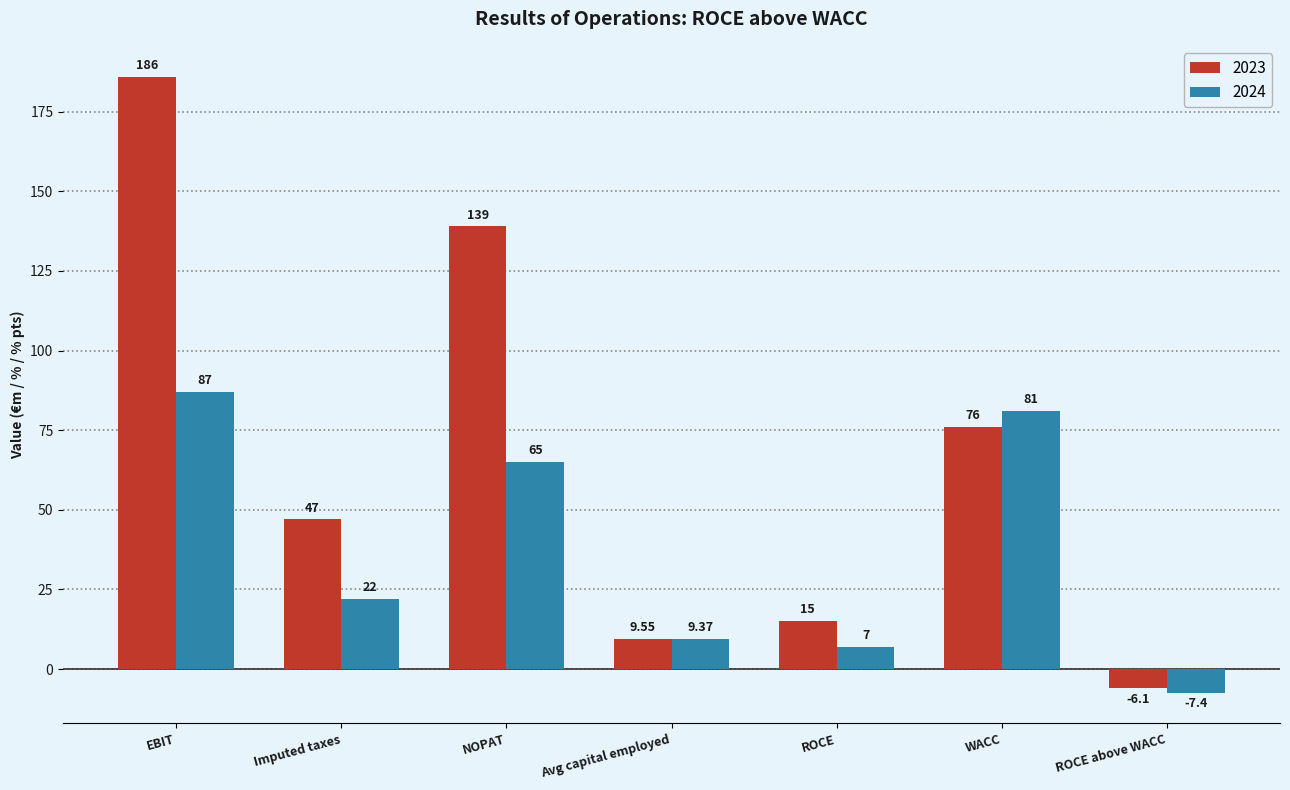

What is the difference between the maximum and minimum values in the 2023 series?

192.1